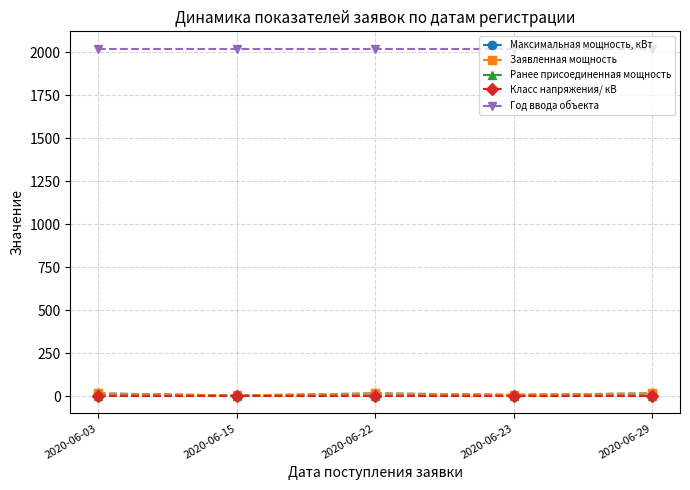

List the labels in order of Максимальная мощность, кВт value, smallest first.

2020-06-15, 2020-06-23, 2020-06-03, 2020-06-22, 2020-06-29